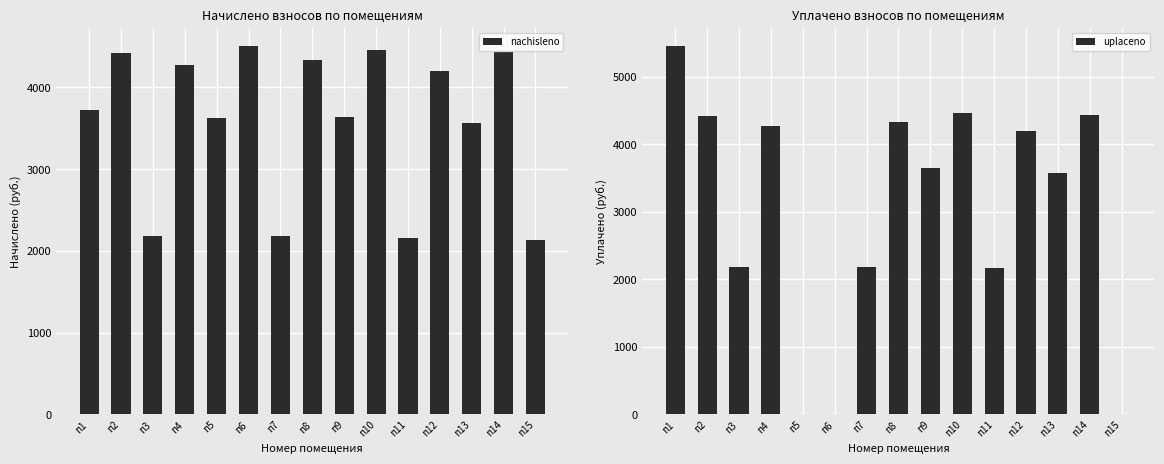

At which label is nachisleno closest to 3317?

п13